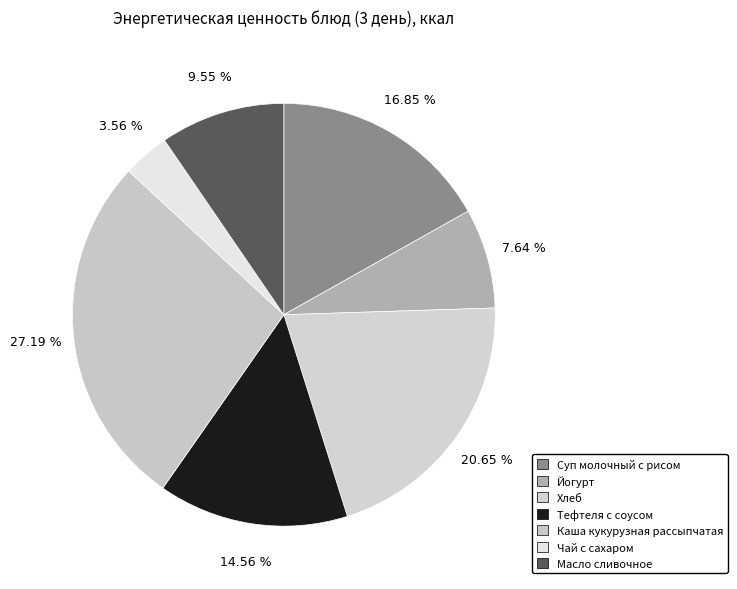

What is the total percentage of Йогурт and Хлеб?

28.3%